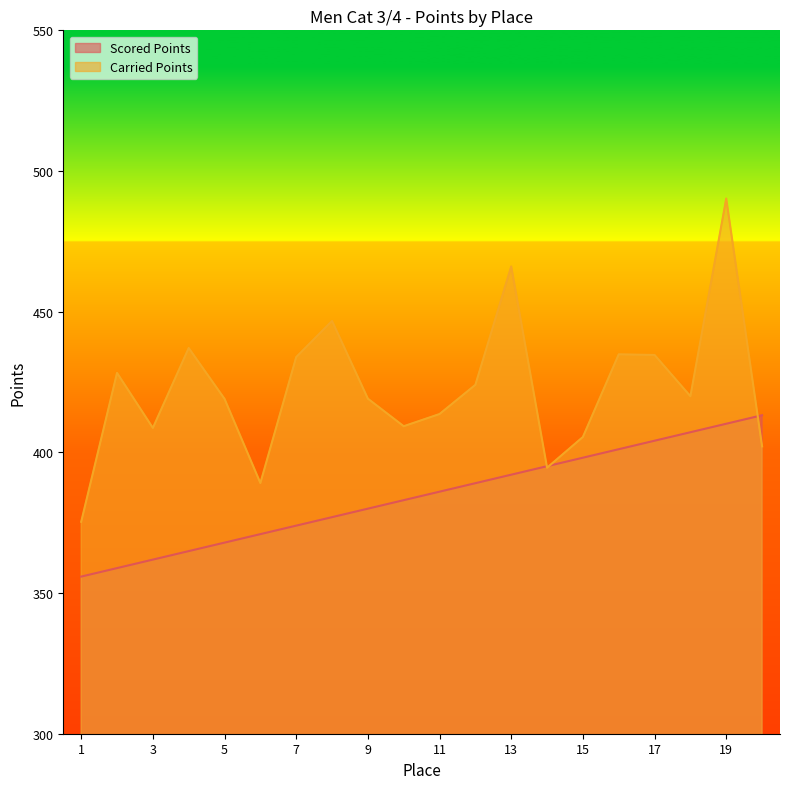

What is the highest value of the Carried Points series?

490.2